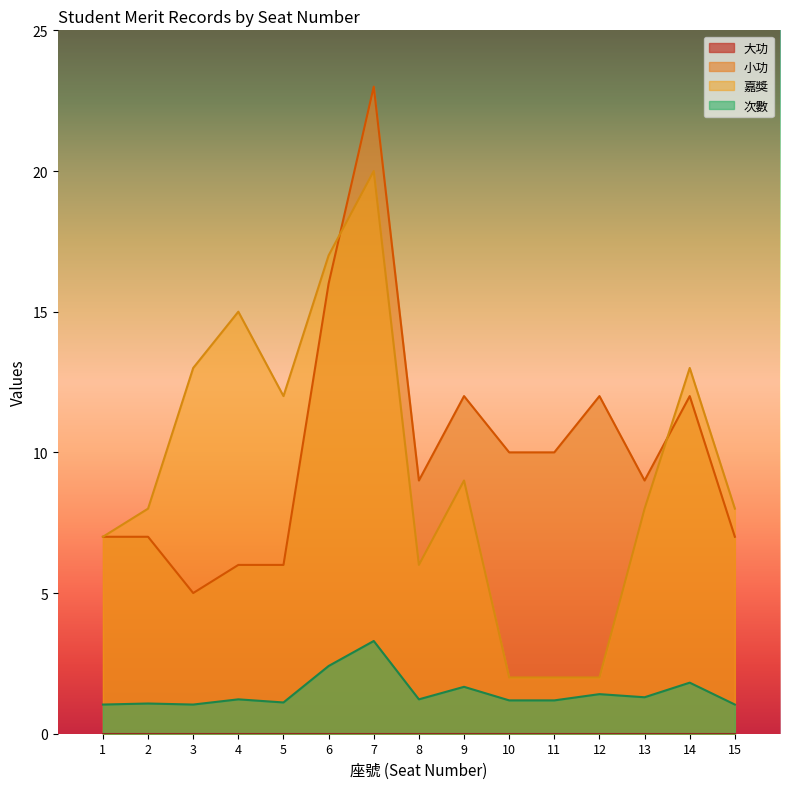

How many interior local peaks does the 嘉獎 series have?

4